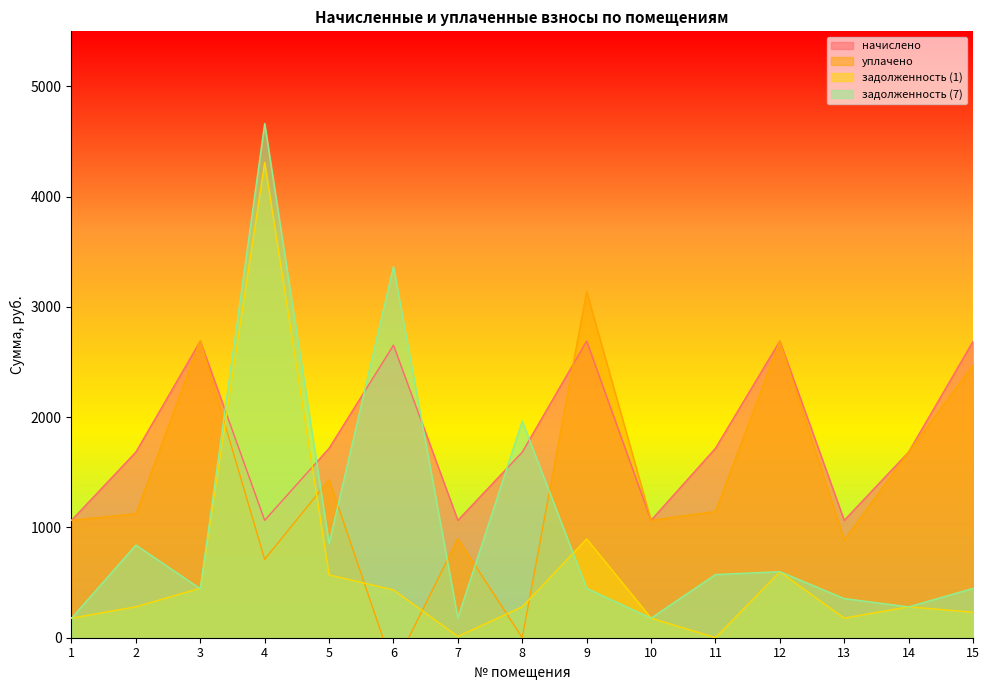

Between 11 and 7, which is larger?

11